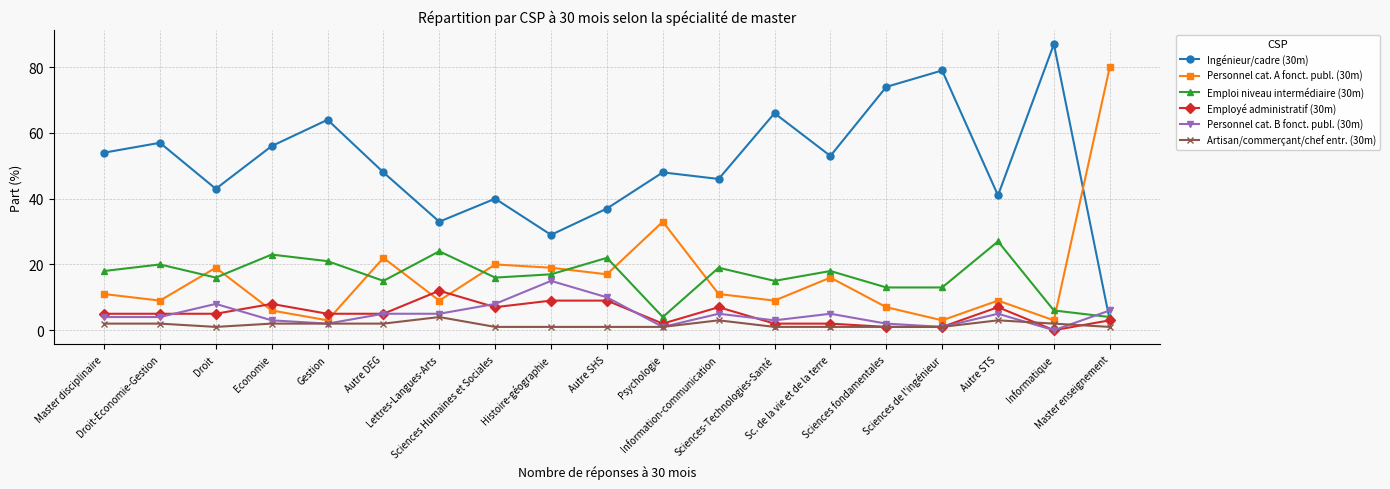

After their last crossing, which series has the higher values: Personnel cat. B fonct. publ. (30m) or Artisan/commerçant/chef entr. (30m)?

Personnel cat. B fonct. publ. (30m)